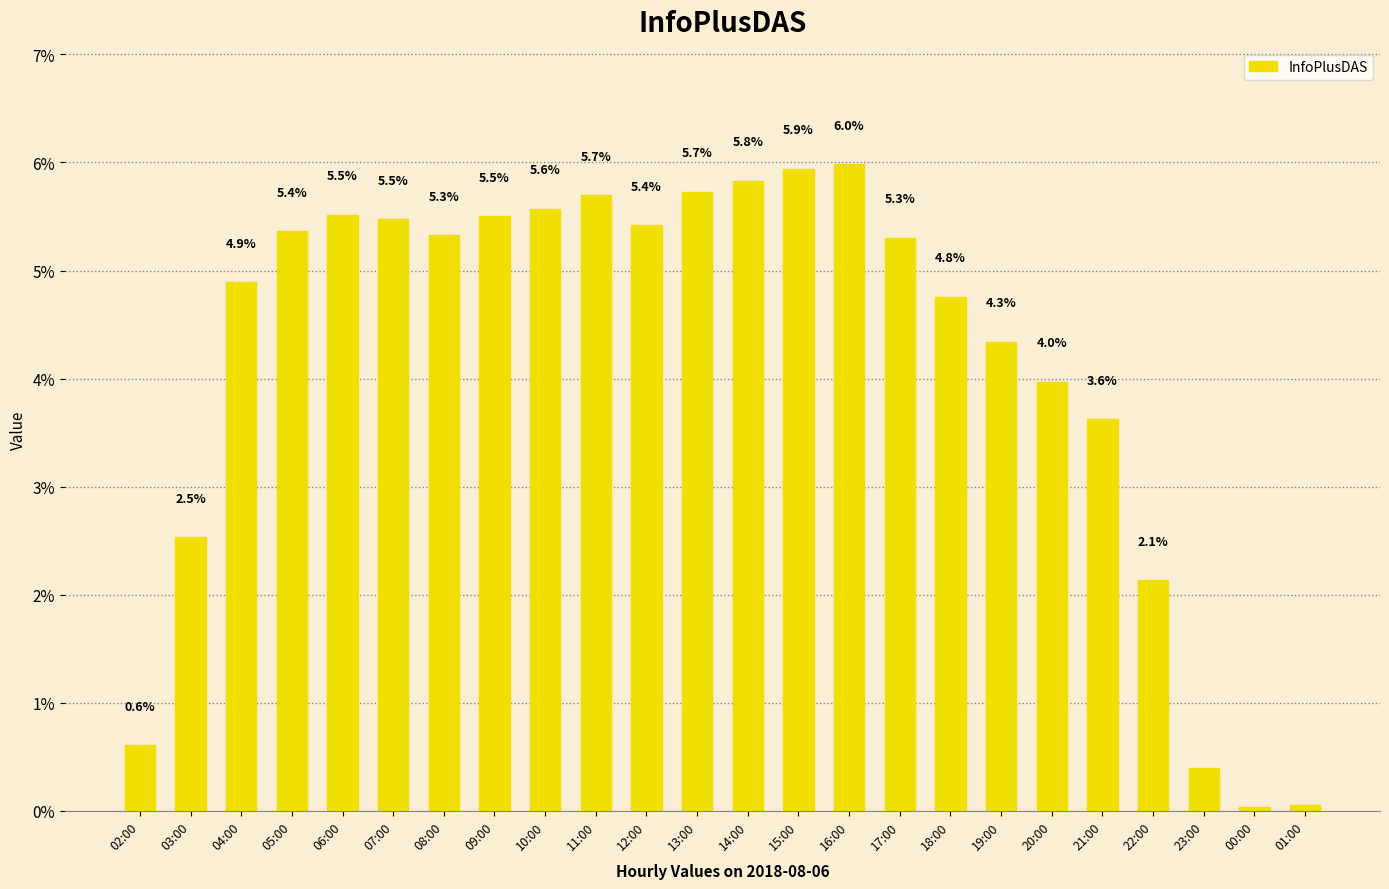

The value at 09:00 is 3.1. True or false?

False